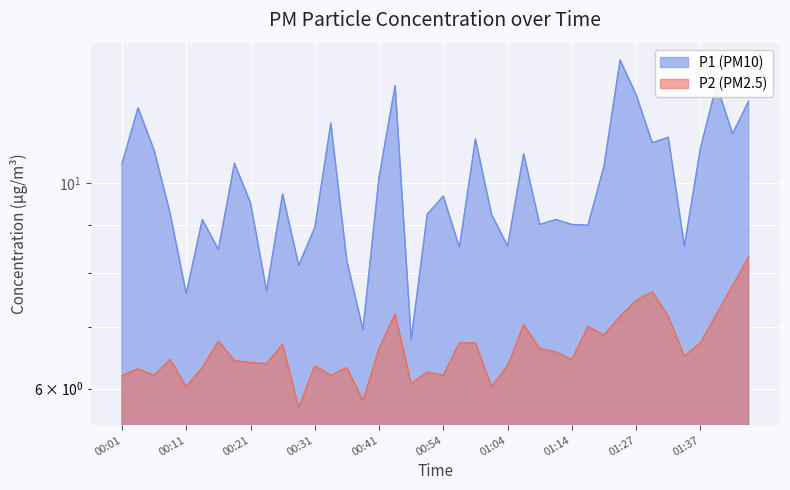

What position from the left is 01:11?

28